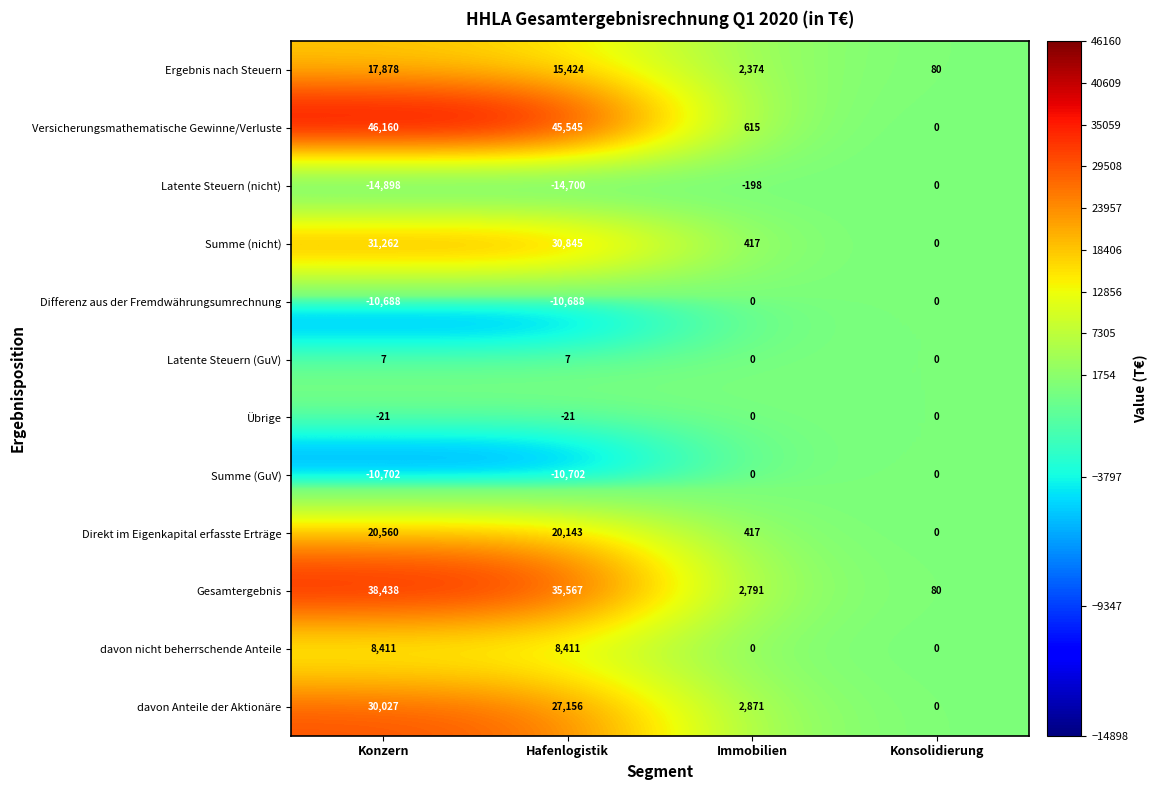

The Direkt im Eigenkapital erfasste Erträge series shows 13253 at Hafenlogistik. True or false?

False